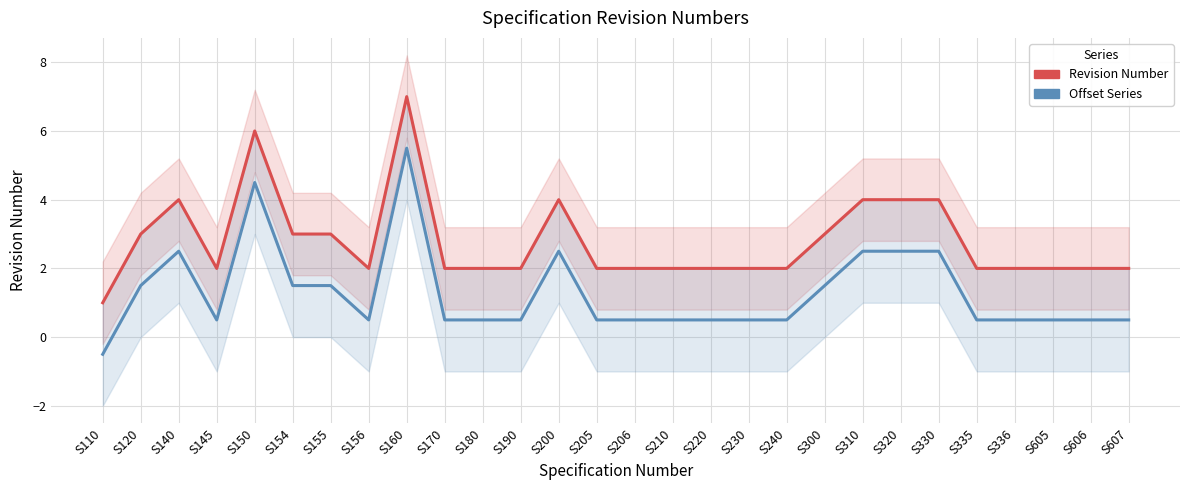

Is it true that Revision Number (offset) equals 0.3 at S220?

False